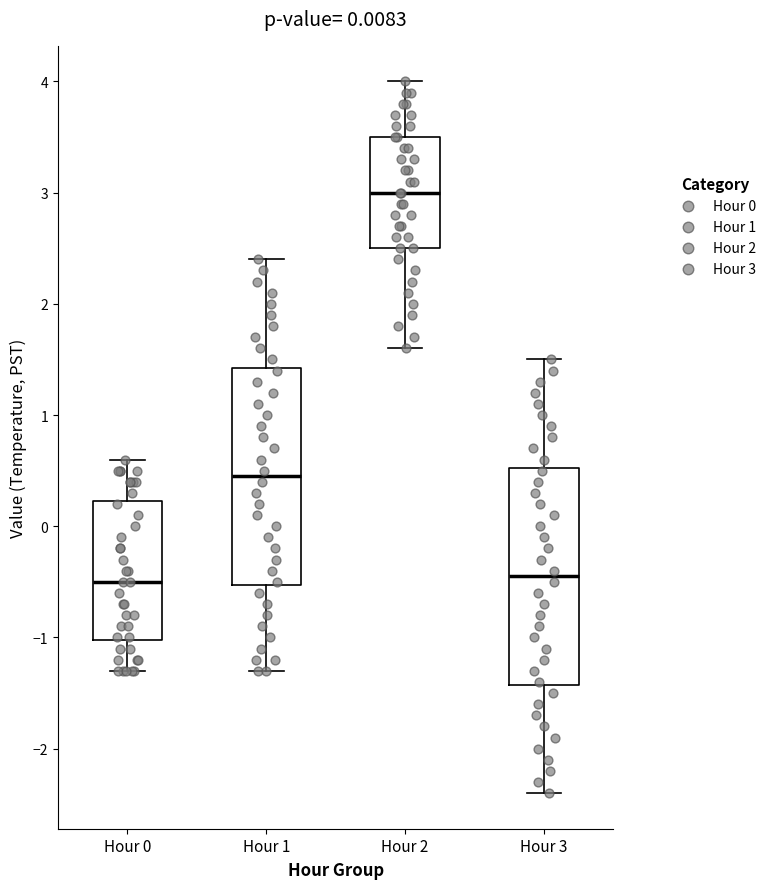

Which box has the highest median line?

Hour 2